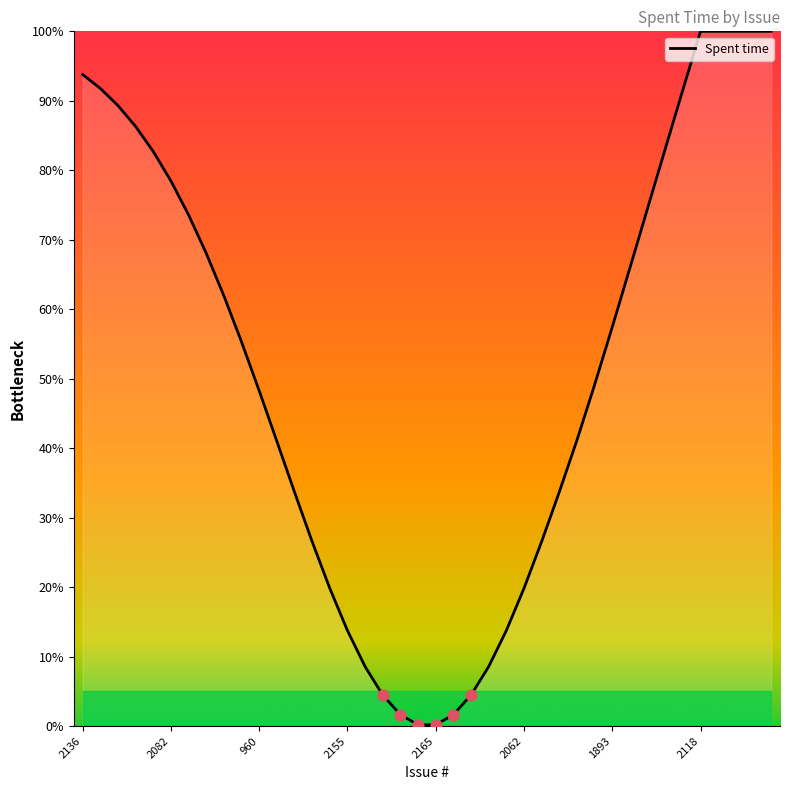

What is the difference between the maximum and minimum values?

99.8